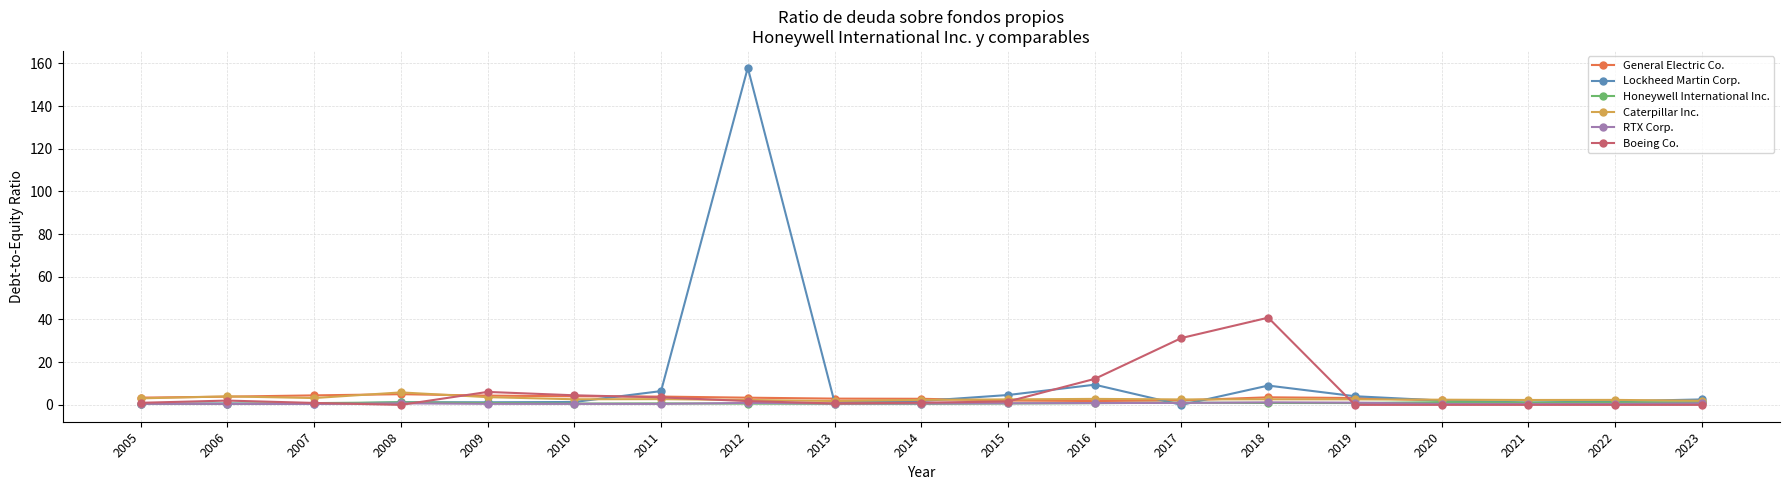

At which category does the chart reach its peak across all series?

2012